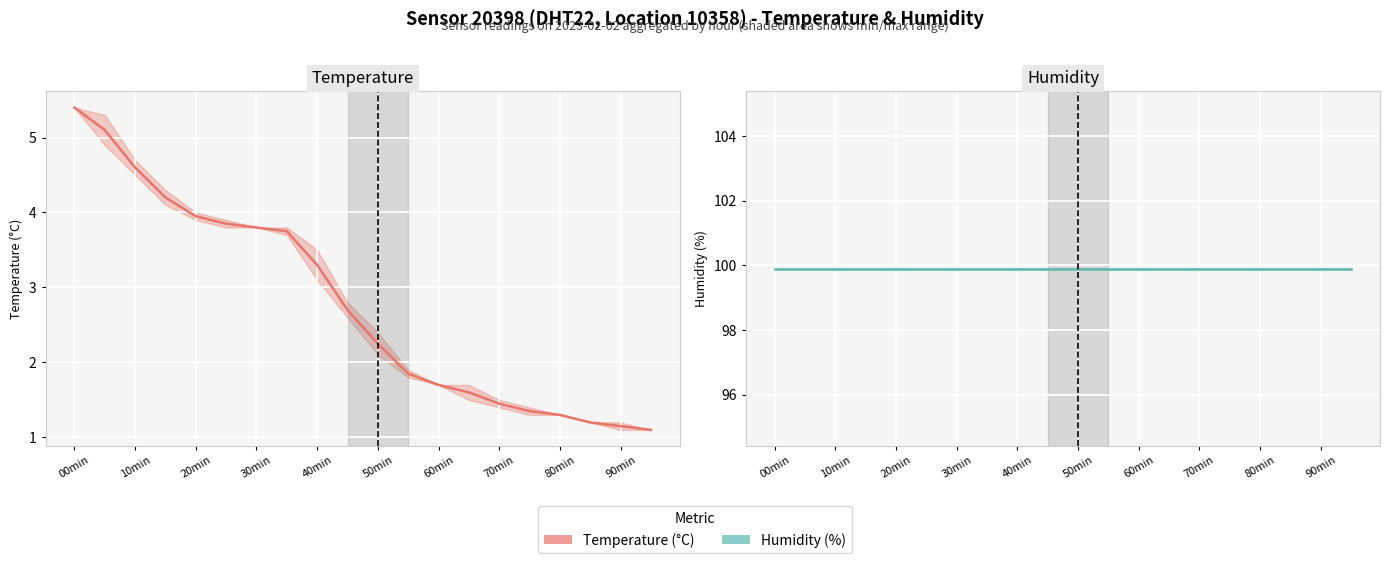

True or false: Temperature and Humidity cross at least once.

False